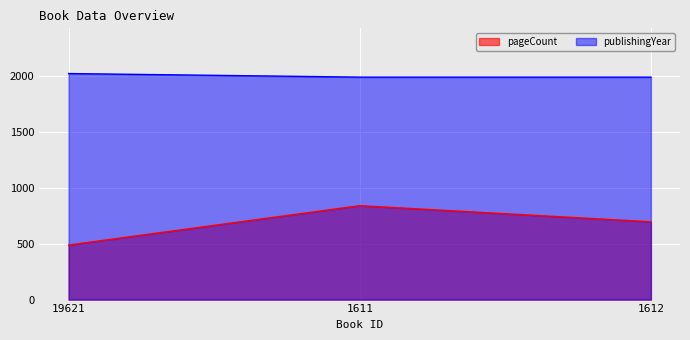

How many series are shown in this chart?

2